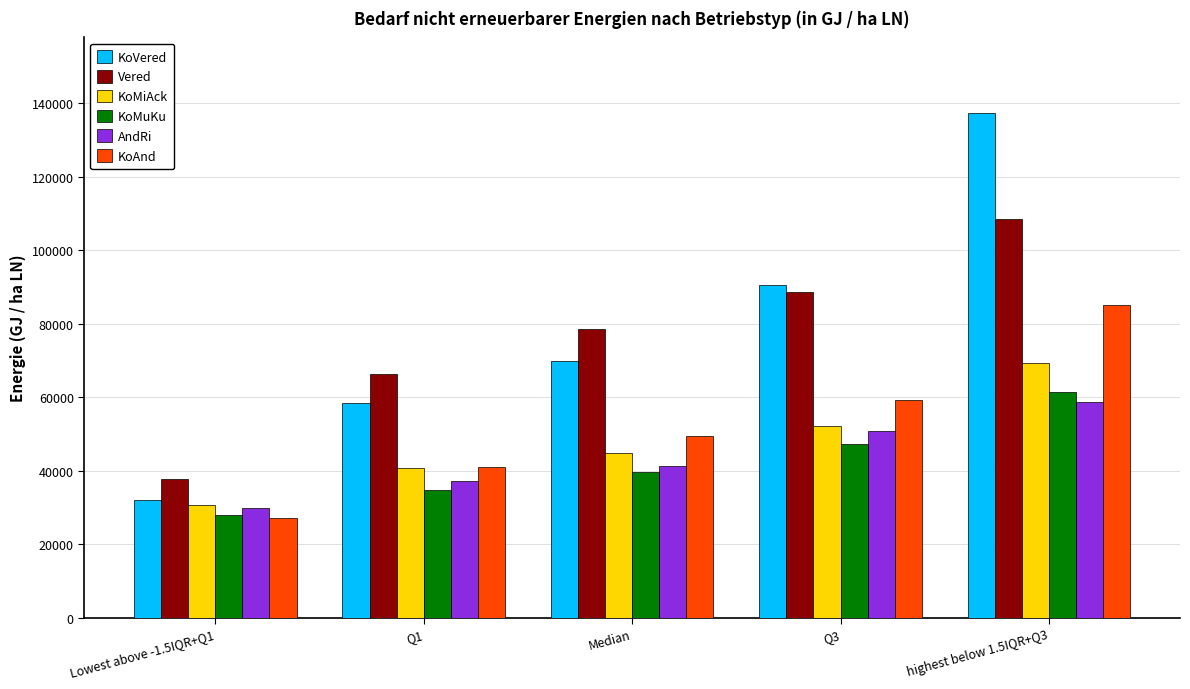

What is the spread (max minus min) of values at Median?

38986.6